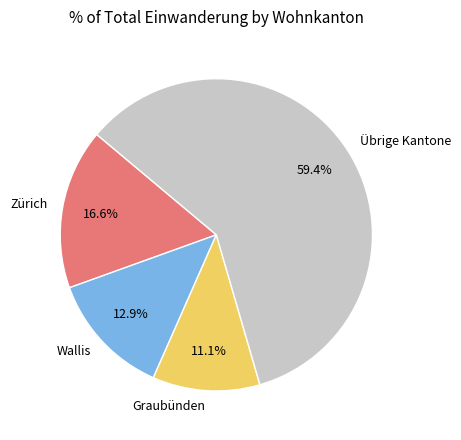

Count the number of slices in the pie.

4